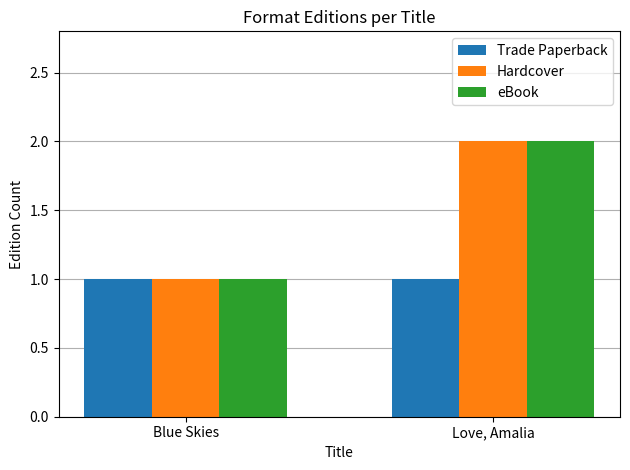

Is it true that Trade Paperback equals 1 at Love, Amalia?

True